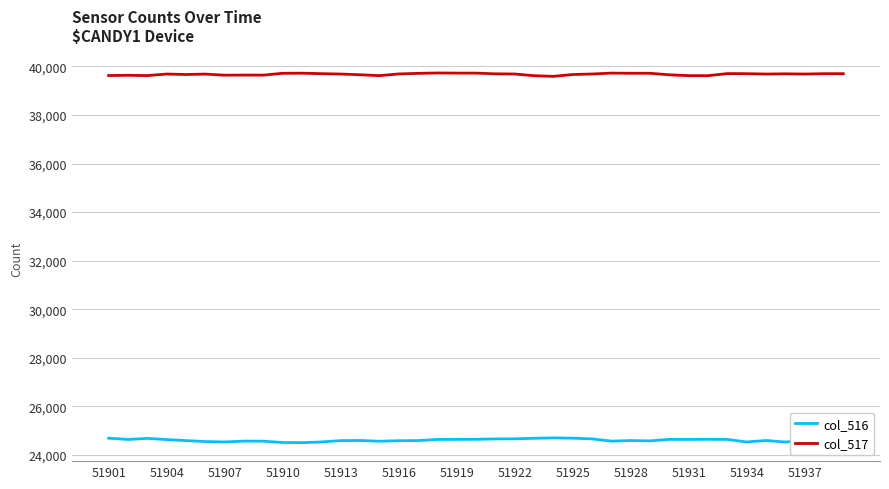

What is the minimum value shown in the chart?

24511